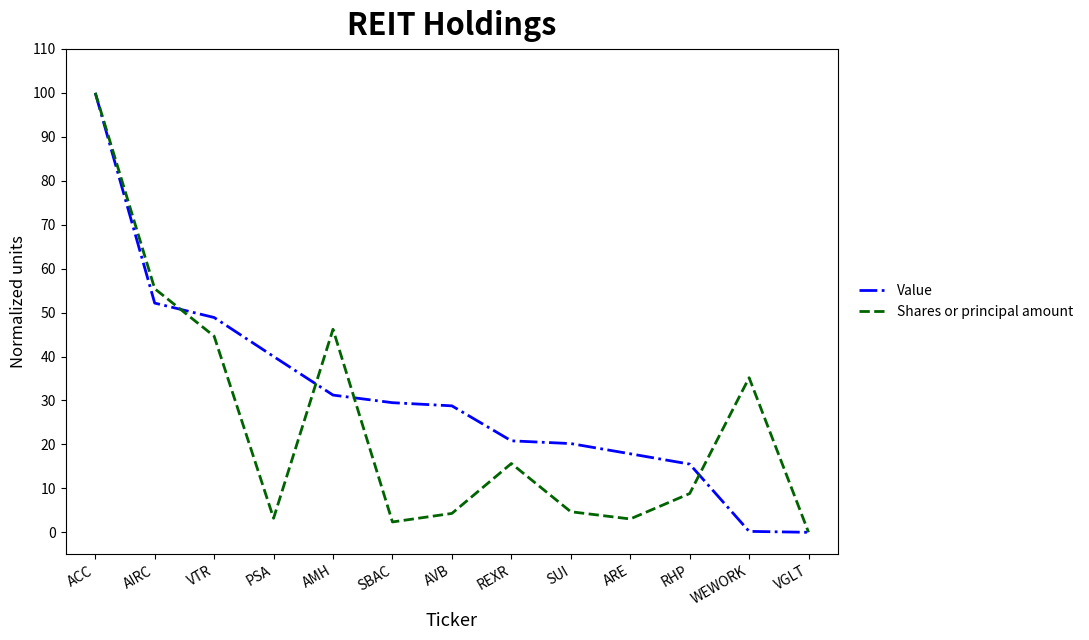

Is it true that Value equals 17.4 at SBAC?

False